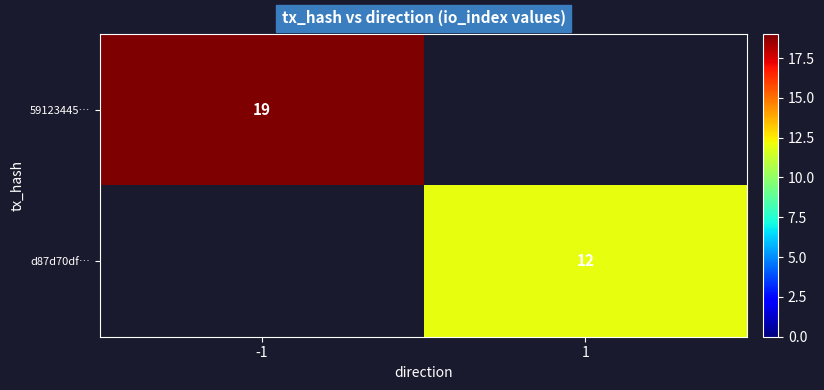

The value of 59123445… at -1 is 19. True or false?

True